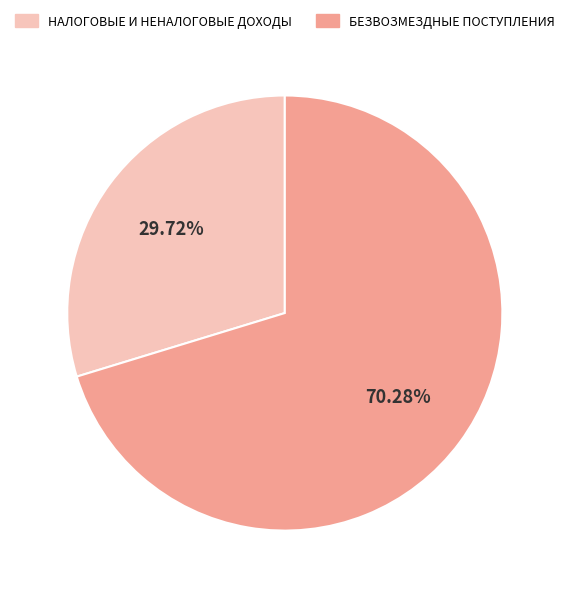

To the nearest percent, what is the combined percentage of НАЛОГОВЫЕ И НЕНАЛОГОВЫЕ ДОХОДЫ and БЕЗВОЗМЕЗДНЫЕ ПОСТУПЛЕНИЯ?

100%